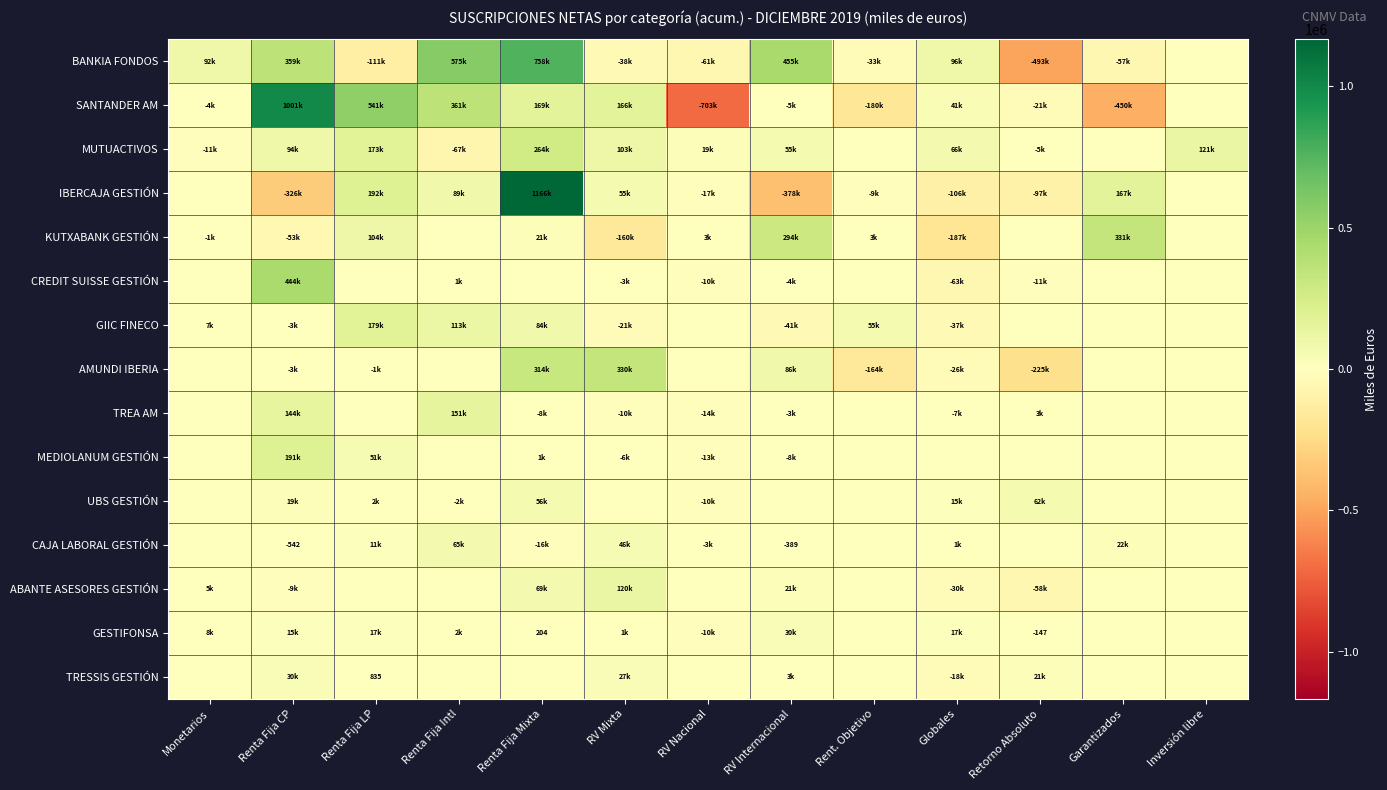

At which category does the chart reach its minimum across all series?

RV Nacional